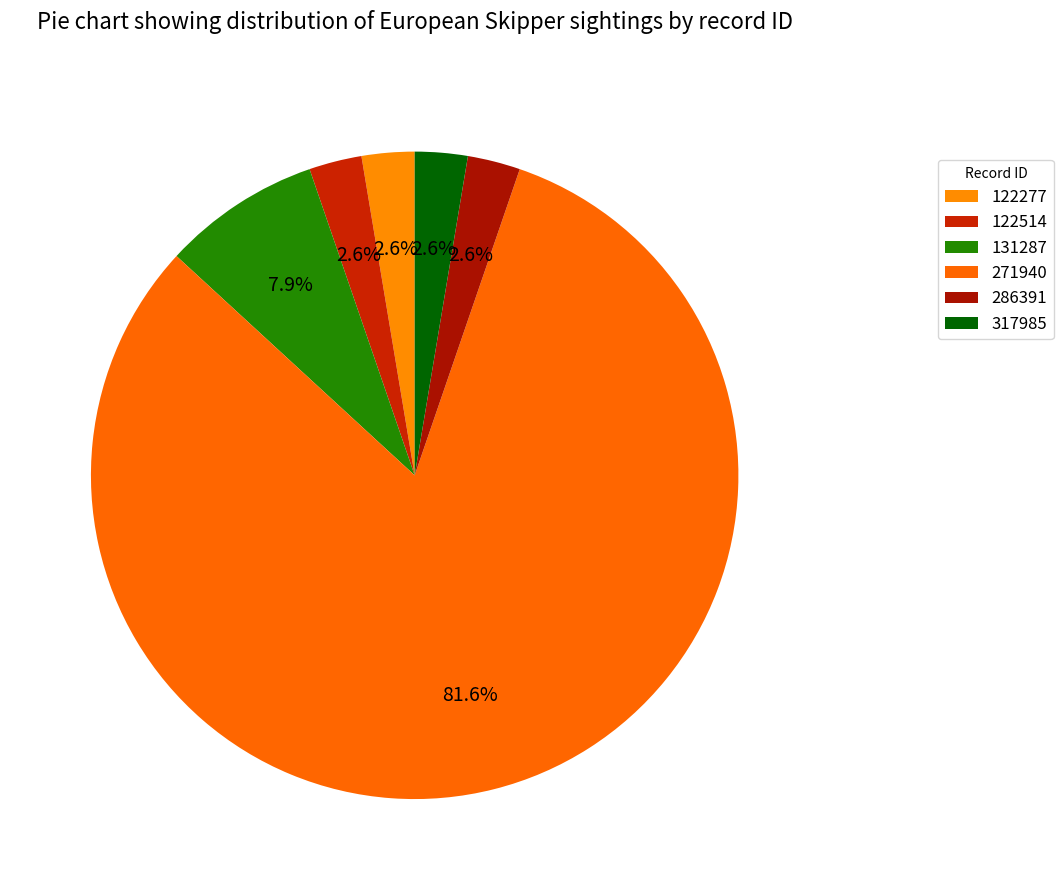

What is the change in value from 131287 to 317985?

-2